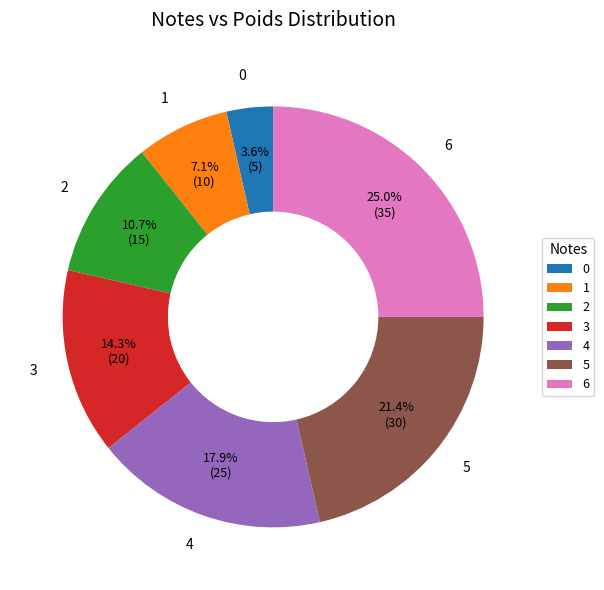

Count the number of slices in the pie.

7